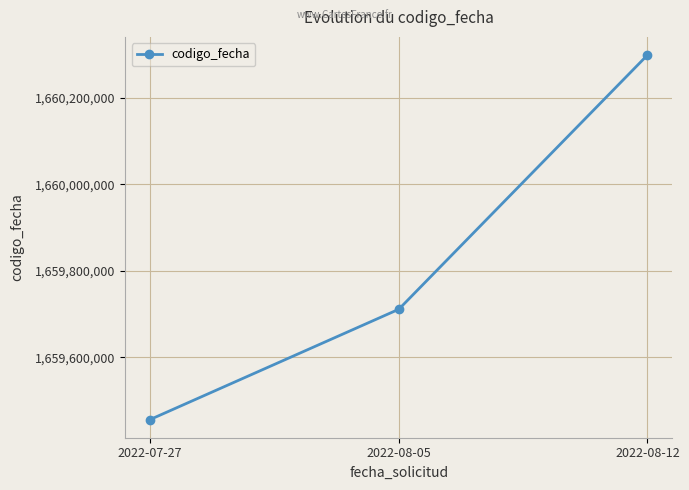

Count the number of categories in the chart.

3